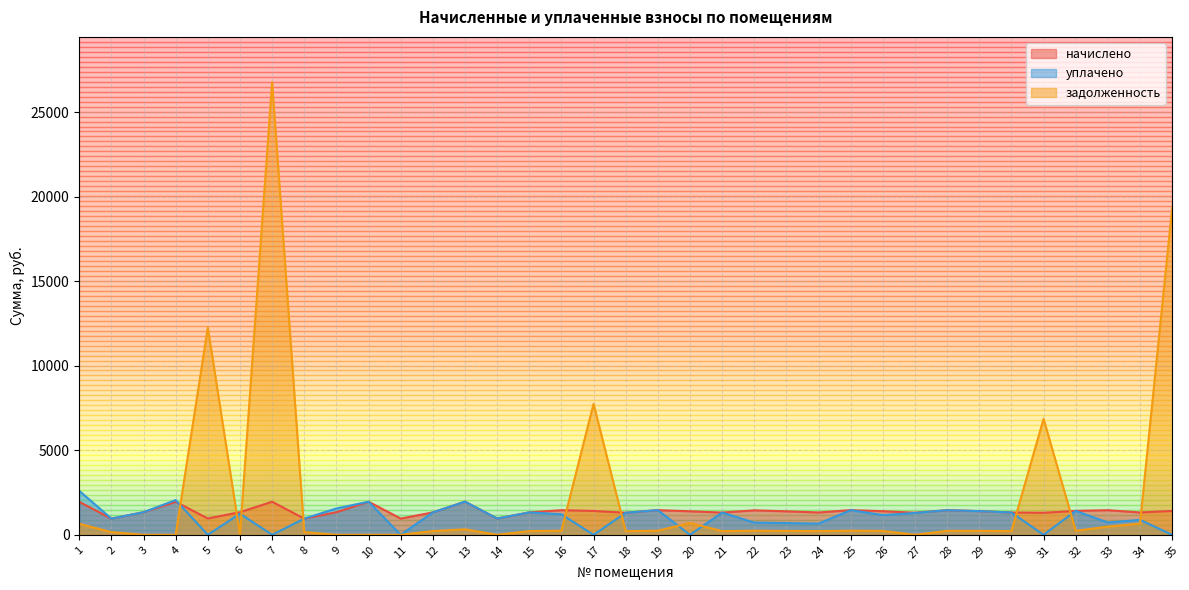

Is it true that уплачено equals 341.0 at 34?

False